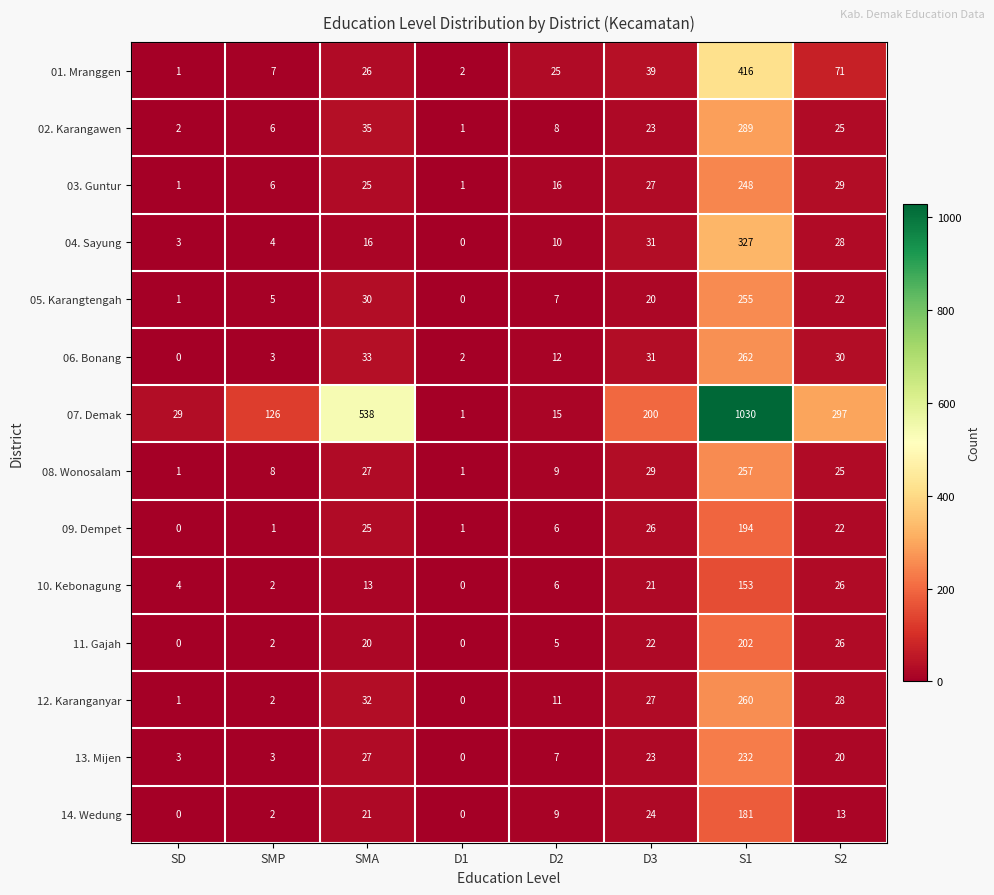

What is the difference between the 12. Karanganyar values at D2 and SD?

10